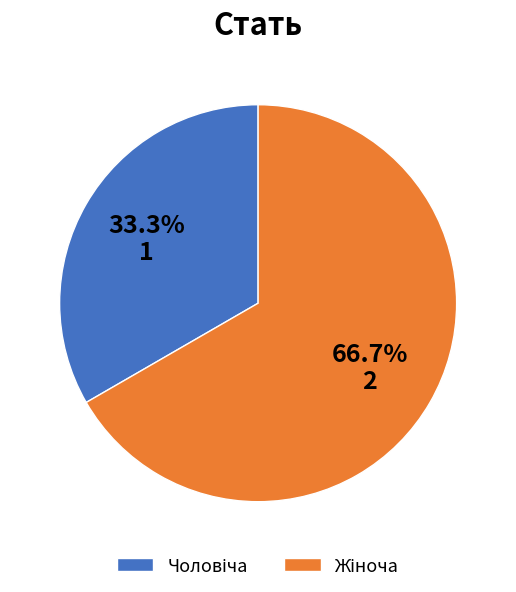

Is there any slice that represents more than half of the pie?

Yes